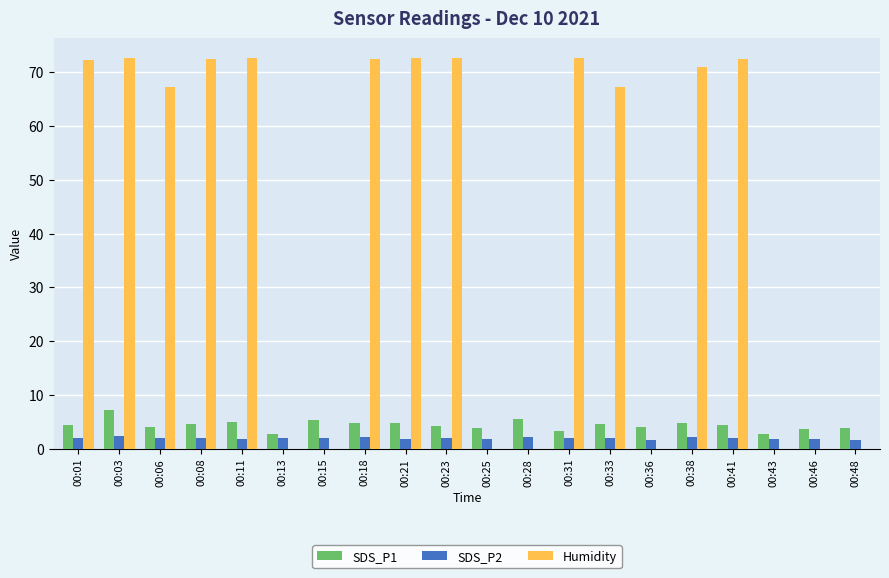

How many data points in Humidity are above 70?

10